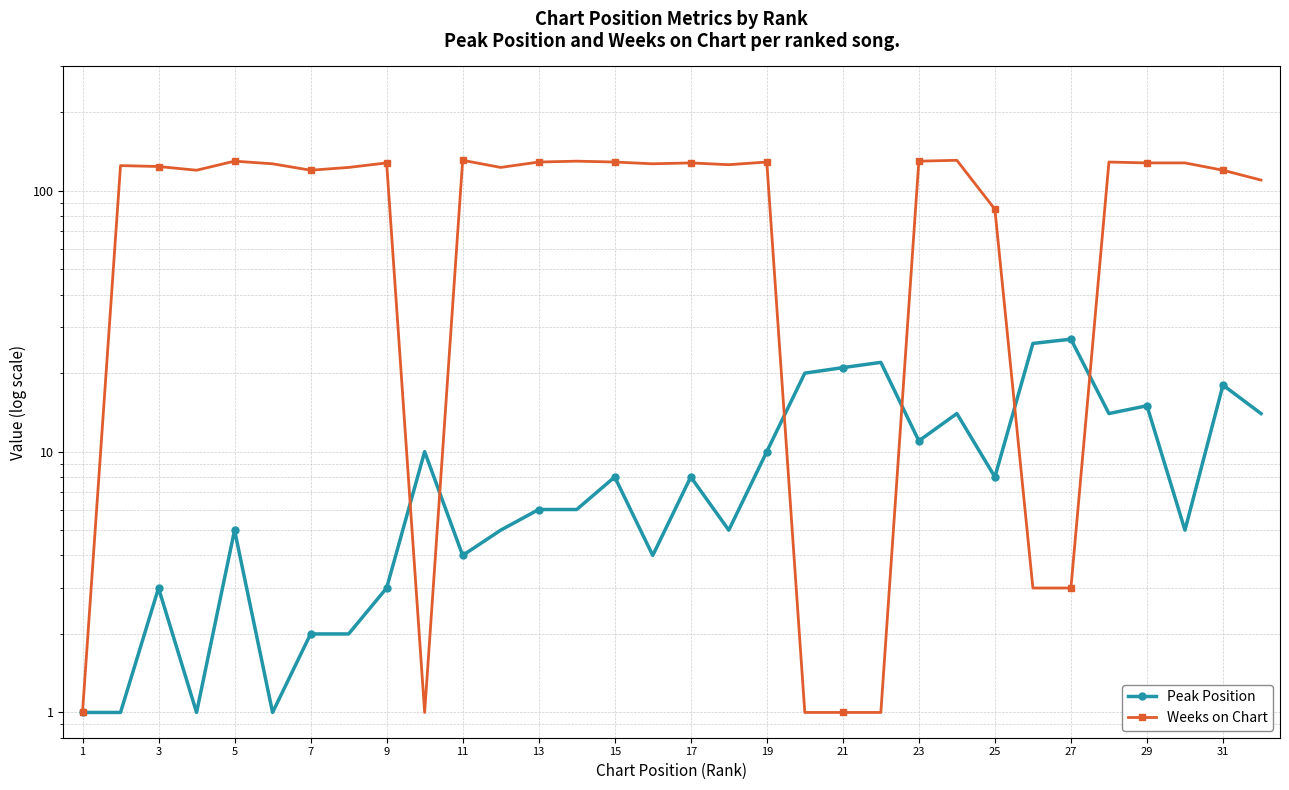

Which series has the largest total across all categories?

Weeks on Chart